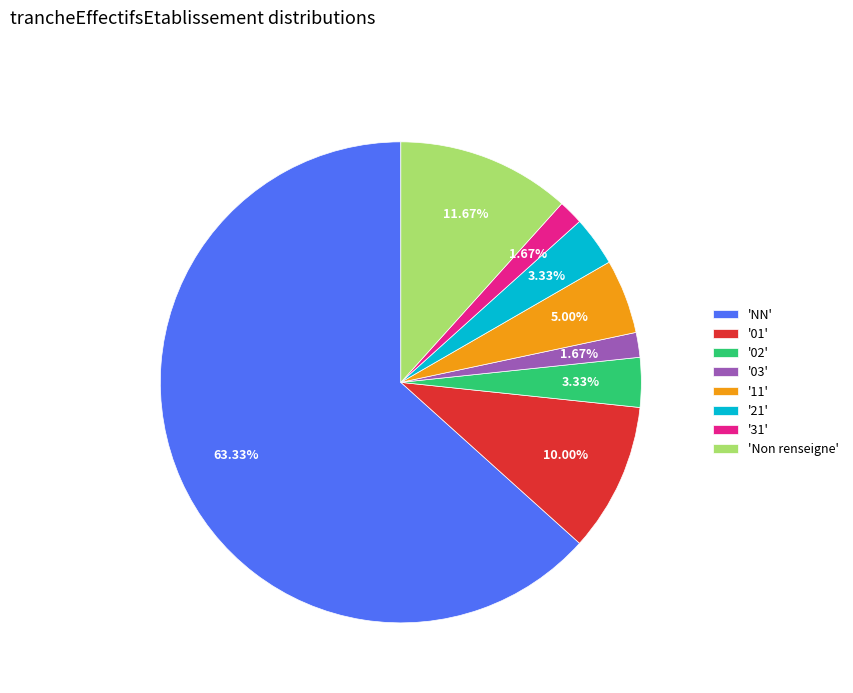

Combined, do 'NN' and '11' account for over 50%?

Yes